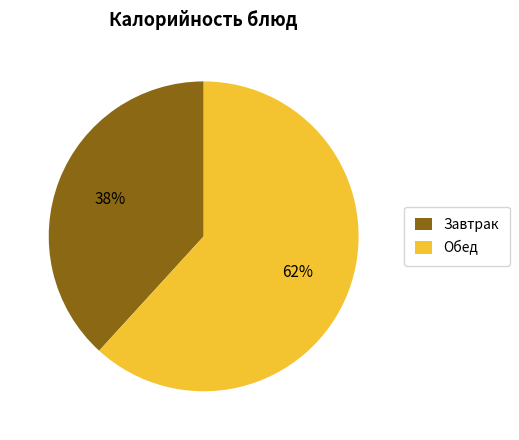

What percentage is the Обед slice, to the nearest percent?

62%